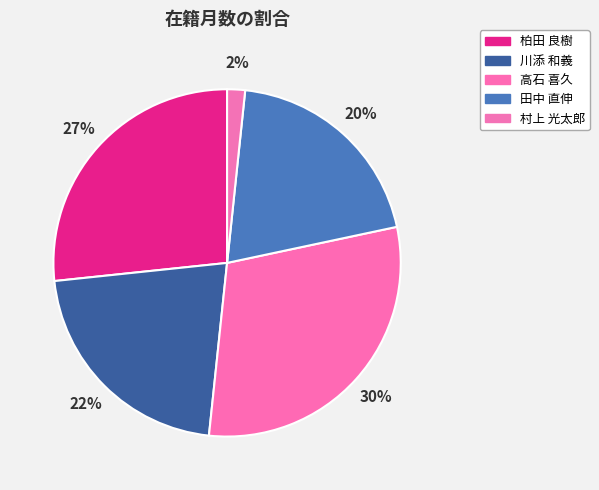

The 村上 光太郎 slice represents 2% of the pie. True or false?

True